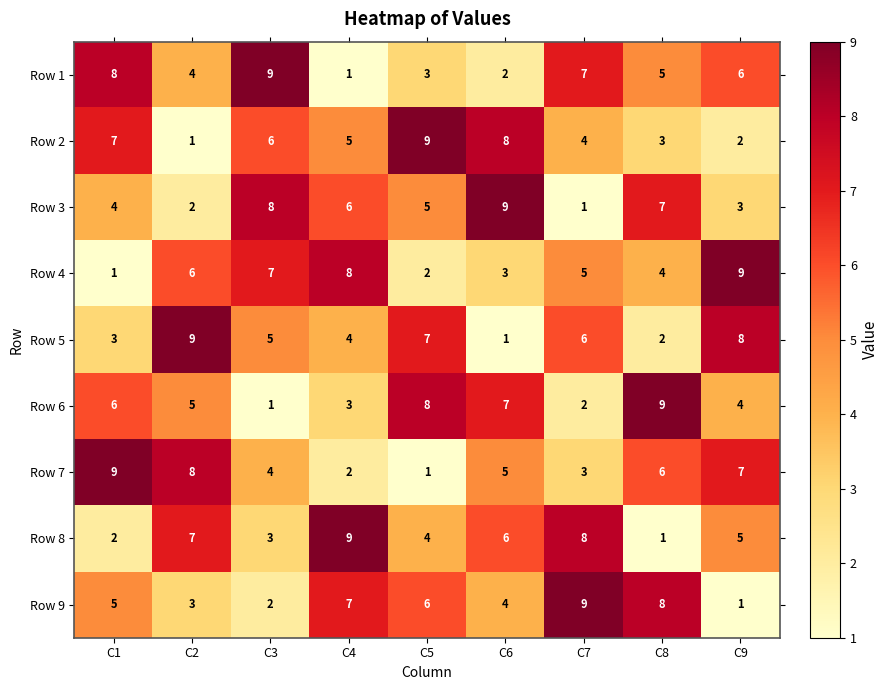

At how many categories does at least one series exceed 8?

9